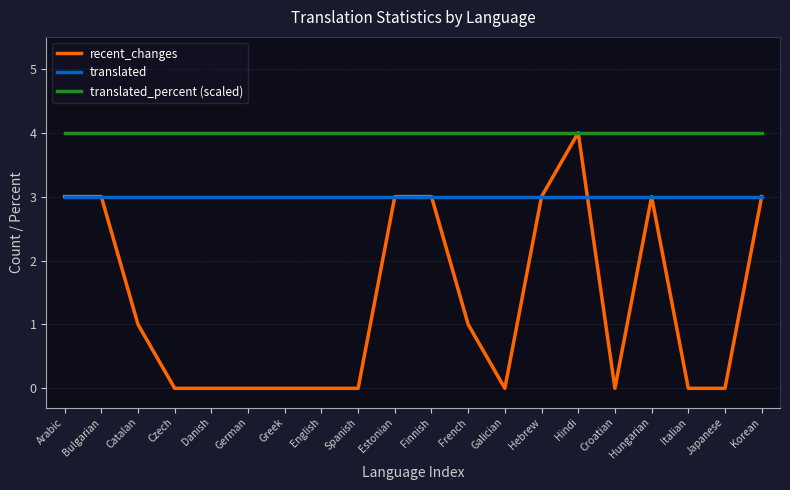

Rank the series at Croatian from highest to lowest value.

translated_percent (scaled), translated, recent_changes